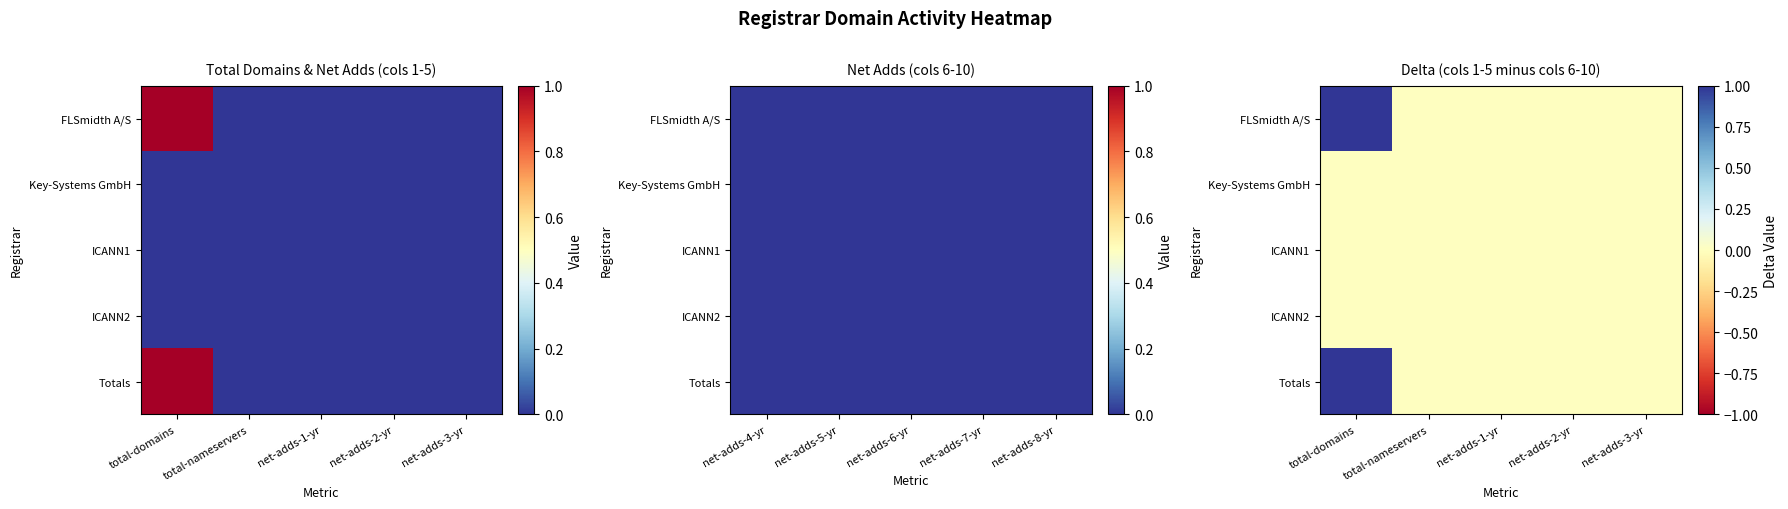

How many series are shown in this chart?

5